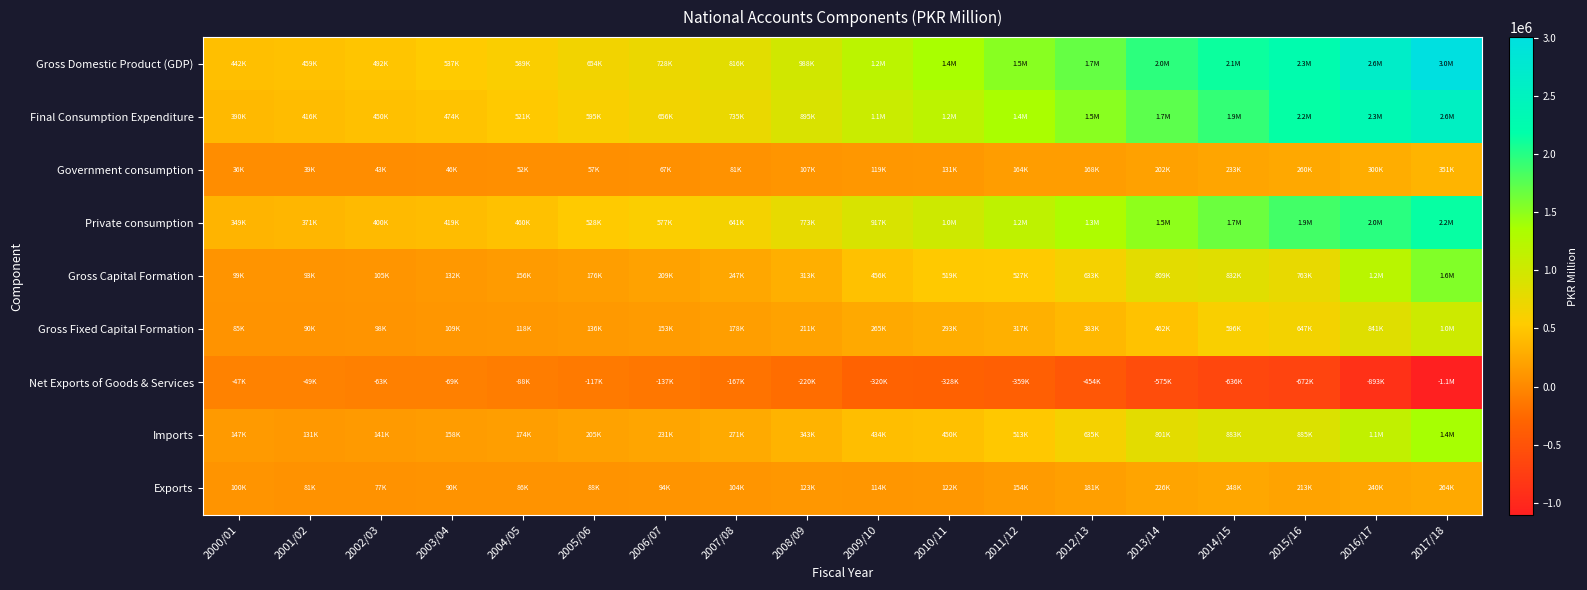

Reading right to left, transcribe all the data shown in this chart.

Gross Domestic Product (GDP): 2017/18=3007246	2016/17=2642595	2015/16=2253163	2014/15=2130150	2013/14=1964540	2012/13=1695011	2011/12=1527344	2010/11=1366954	2009/10=1192774	2008/09=988272	2007/08=815658	2006/07=727827	2005/06=654084	2004/05=589412	2003/04=536749	2002/03=492231	2001/02=459443	2000/01=441519
Final Consumption Expenditure: 2017/18=2555904	2016/17=2326851	2015/16=2161519	2014/15=1934046	2013/14=1730312	2012/13=1516129	2011/12=1359539	2010/11=1176030	2009/10=1056185	2008/09=895042	2007/08=735470	2006/07=656374	2005/06=595327	2004/05=521301	2003/04=473685	2002/03=450090	2001/02=415843	2000/01=390017
Government consumption: 2017/18=351264	2016/17=299852	2015/16=259704	2014/15=232532	2013/14=201915	2012/13=168407	2011/12=164370	2010/11=130917	2009/10=119189	2008/09=106527	2007/08=80663	2006/07=66949	2005/06=56794	2004/05=52453	2003/04=46397	2002/03=42652	2001/02=38586	2000/01=35785
Private consumption: 2017/18=2154072	2016/17=1980462	2015/16=1861157	2014/15=1662962	2013/14=1493375	2012/13=1318561	2011/12=1167861	2010/11=1022126	2009/10=916993	2008/09=772762	2007/08=641085	2006/07=576911	2005/06=527814	2004/05=459530	2003/04=419290	2002/03=400468	2001/02=371402	2000/01=348989
Gross Capital Formation: 2017/18=1556430	2016/17=1208672	2015/16=763416	2014/15=831983	2013/14=808758	2012/13=632601	2011/12=526889	2010/11=519268	2009/10=456489	2008/09=313029	2007/08=247272	2006/07=208779	2005/06=175633	2004/05=155907	2003/04=131671	2002/03=105383	2001/02=93019	2000/01=98649
Gross Fixed Capital Formation: 2017/18=1025648	2016/17=840693	2015/16=647294	2014/15=595823	2013/14=462013	2012/13=382972	2011/12=317185	2010/11=292730	2009/10=264888	2008/09=211039	2007/08=178446	2006/07=153337	2005/06=135532	2004/05=117539	2003/04=109181	2002/03=98073	2001/02=89889	2000/01=84751
Net Exports of Goods & Services: 2017/18=-1105088	2016/17=-892927	2015/16=-671773	2014/15=-635879	2013/14=-574531	2012/13=-453719	2011/12=-359084	2010/11=-328345	2009/10=-319900	2008/09=-219799	2007/08=-167084	2006/07=-137326	2005/06=-116876	2004/05=-87796	2003/04=-68607	2002/03=-63243	2001/02=-49420	2000/01=-47147
Imports: 2017/18=1369324	2016/17=1133319	2015/16=885111	2014/15=883444	2013/14=800552	2012/13=634899	2011/12=512948	2010/11=450059	2009/10=434198	2008/09=342536	2007/08=271291	2006/07=230893	2005/06=204828	2004/05=173754	2003/04=158151	2002/03=140522	2001/02=130912	2000/01=146757
Exports: 2017/18=264235	2016/17=240392	2015/16=213338	2014/15=247565	2013/14=226022	2012/13=181180	2011/12=153863	2010/11=121714	2009/10=114298	2008/09=122737	2007/08=104207	2006/07=93567	2005/06=87952	2004/05=85958	2003/04=89544	2002/03=77280	2001/02=81492	2000/01=99610